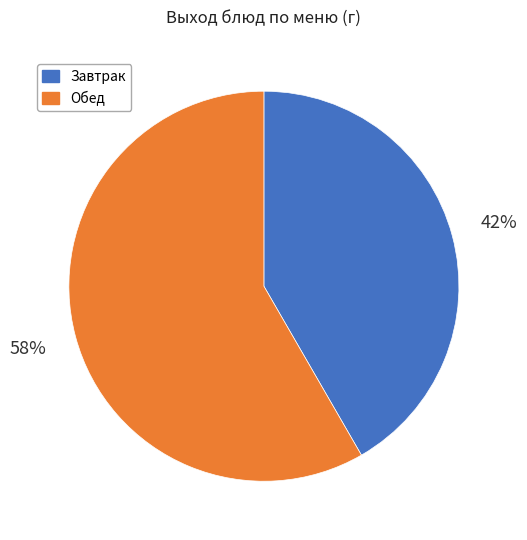

Which slice is the smallest?

Завтрак